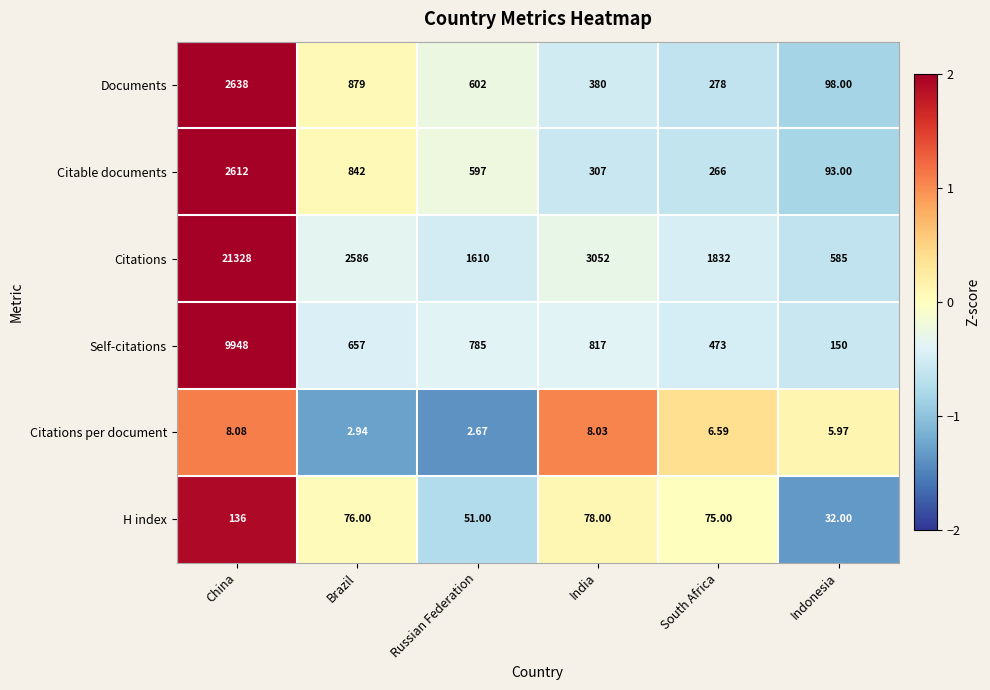

What is the difference between the highest and lowest values at China?

21319.9